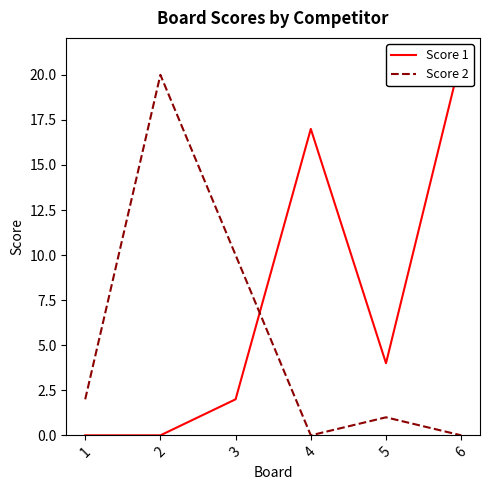

What is the sum of all Score 2 values?

33